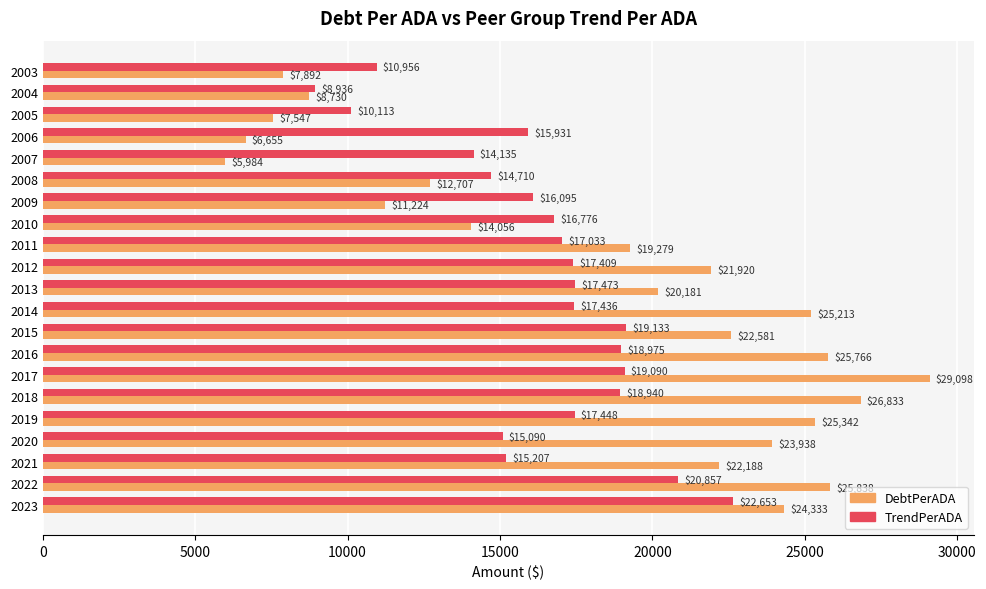

At which category does the chart reach its peak across all series?

2017